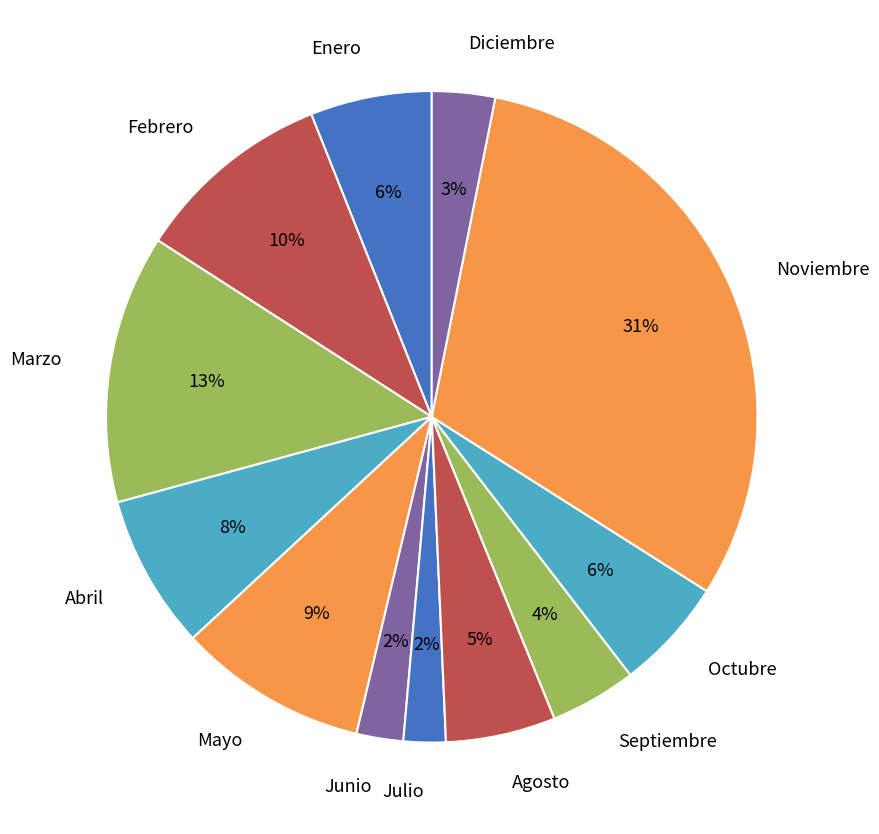

Is the sum of Junio and Septiembre greater than half?

No